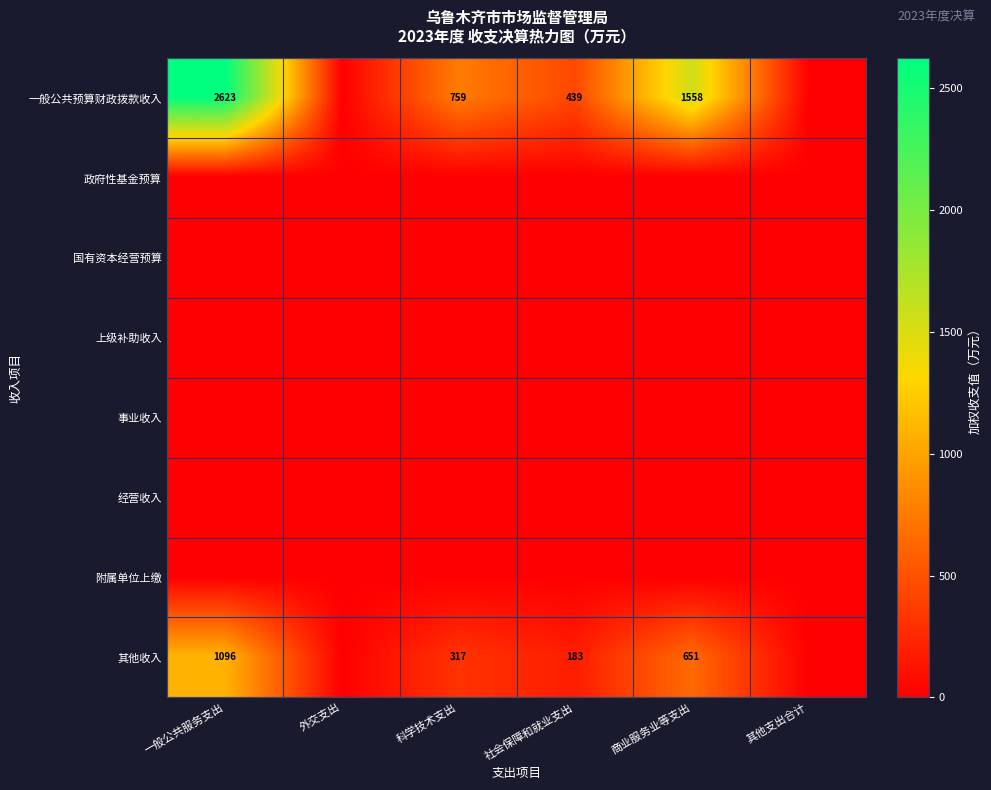

At which category is the sum across all series the highest?

一般公共服务支出